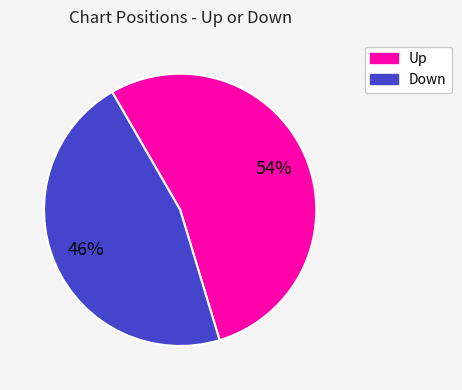

How many slices are in this pie chart?

2